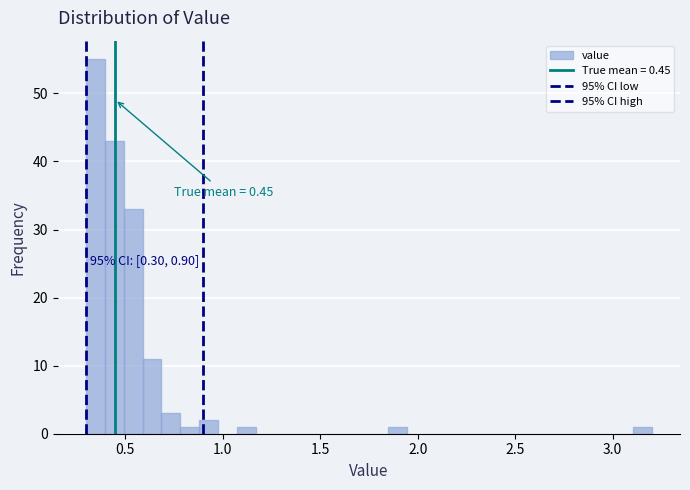

Read against the x-axis, roughly where is the centre of the tallest bar?

0.35